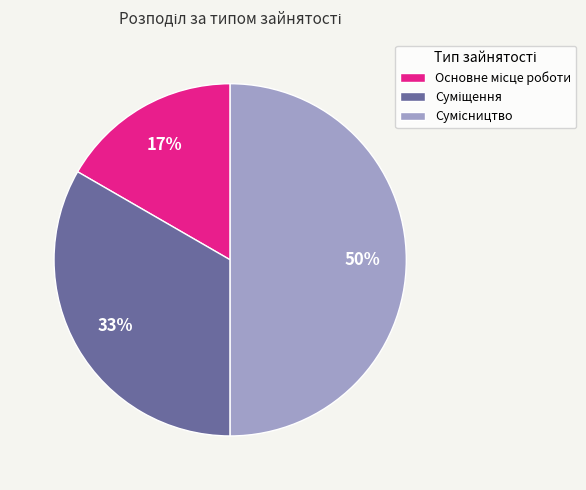

To the nearest percent, what is the difference between the largest and smallest slice percentages?

33%